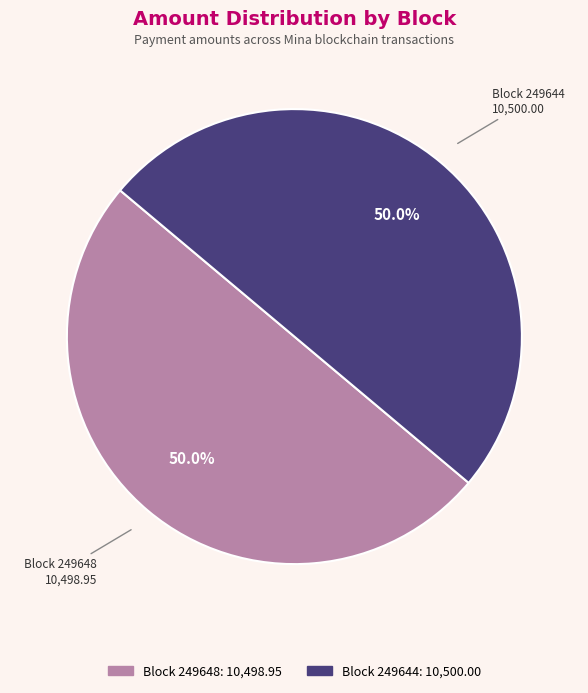

What is the ratio of the value at Block 249648 to the value at Block 249644?

1.0